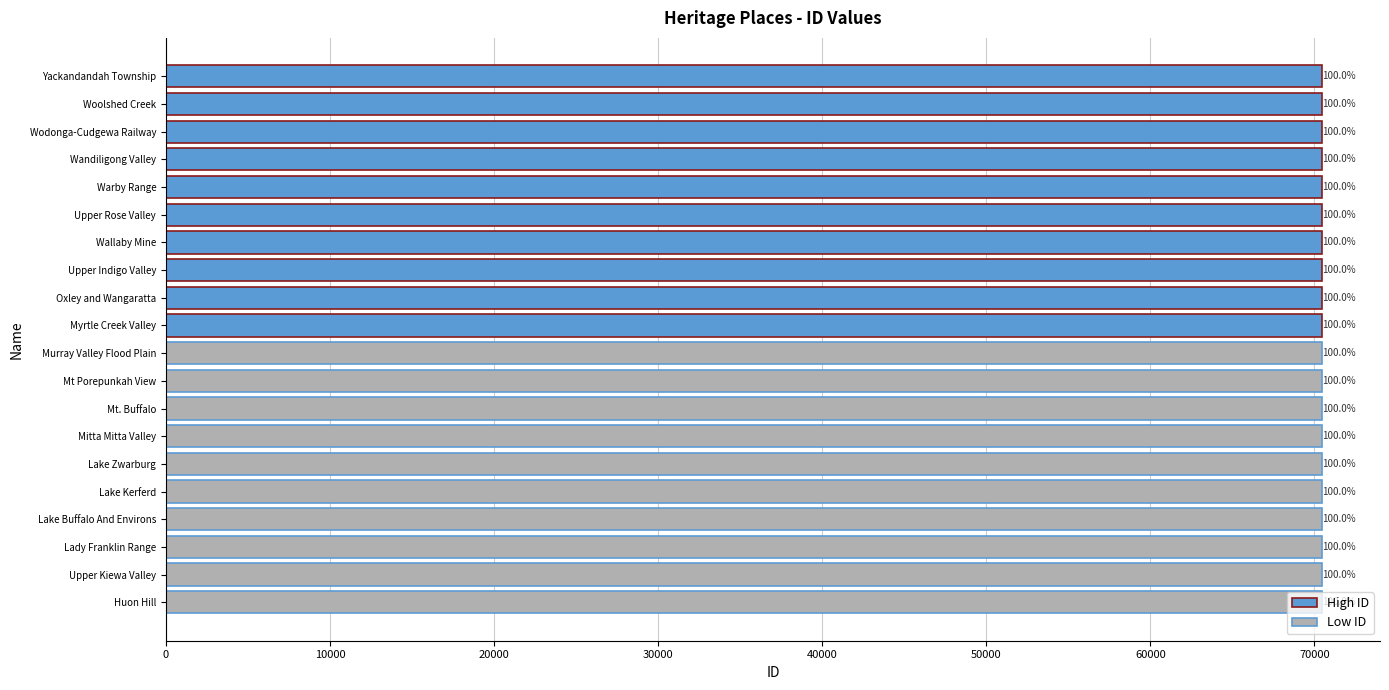

How many bars are there in total?

20